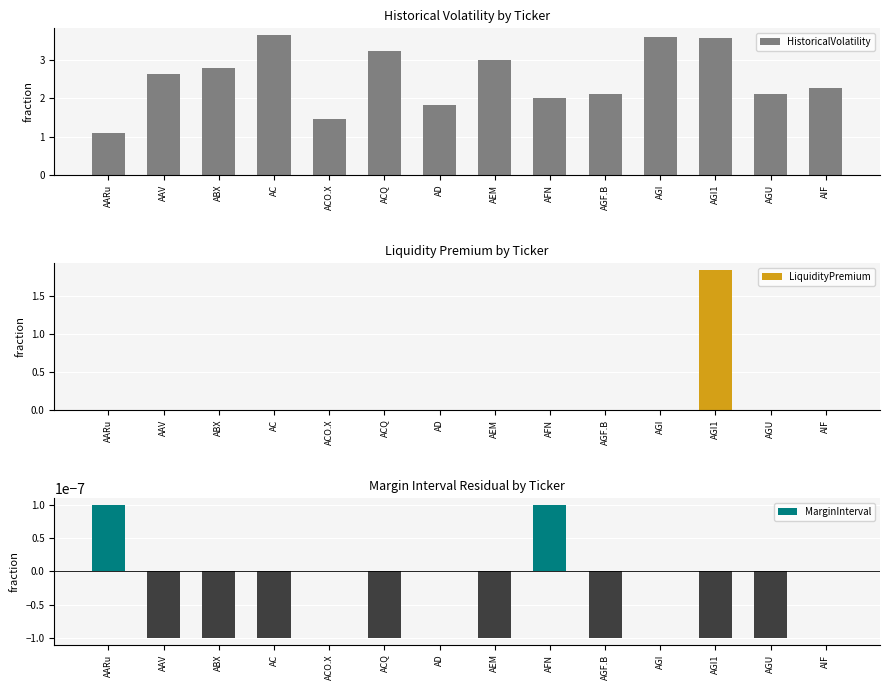

How many data points in LiquidityPremium are above 0?

1